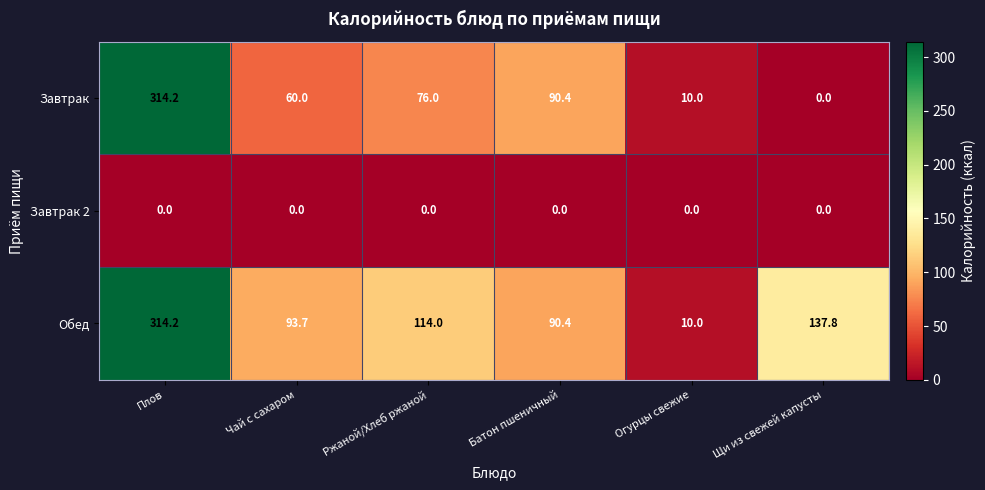

How many data points does each series have?

6